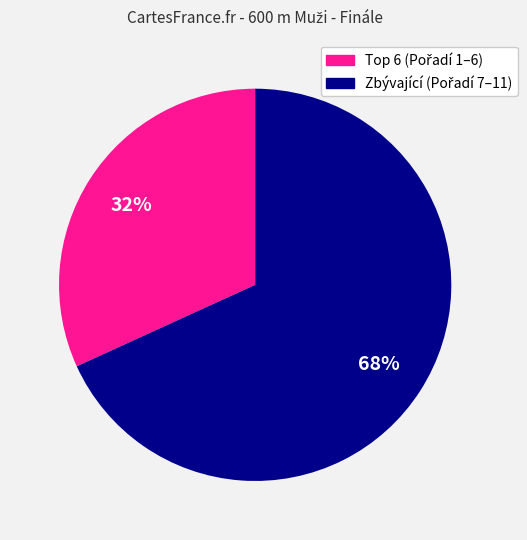

To the nearest percent, what is the difference between the largest and smallest slice percentages?

36%